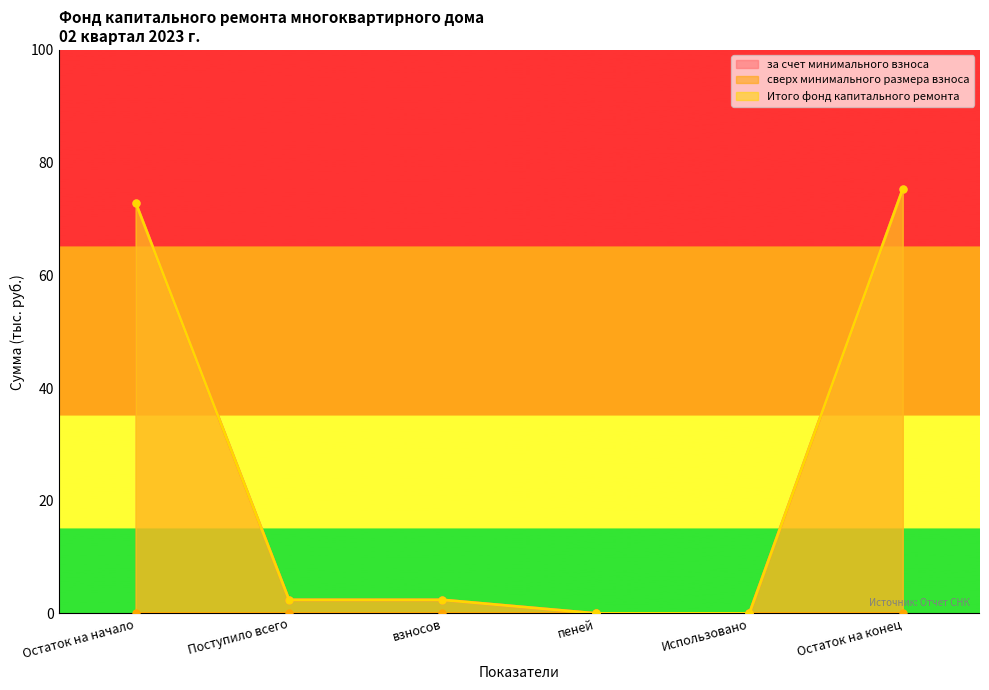

How many data points in Итого фонд капитального ремонта are above 2?

4